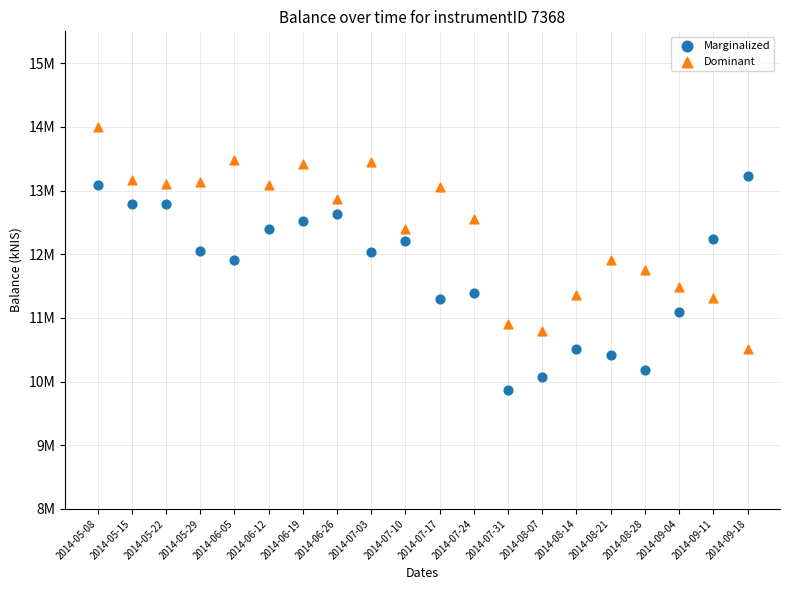

What are all the series names shown in the legend?

Marginalized, Dominant